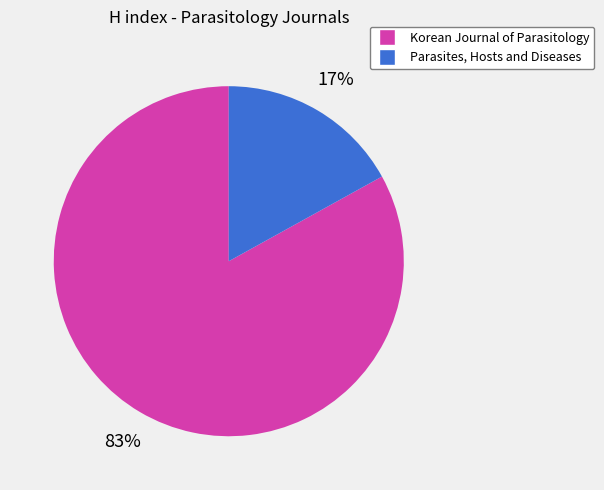

Which category has the smallest portion of the pie?

Parasites, Hosts and Diseases